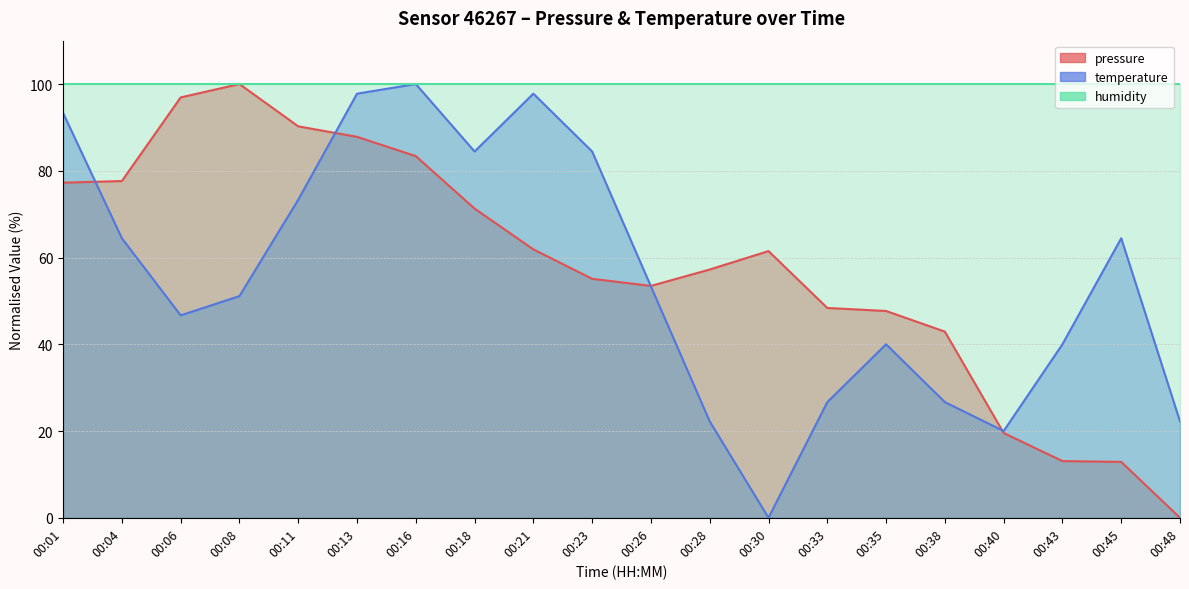

What is the approximate value of temperature at 00:48?

22.2